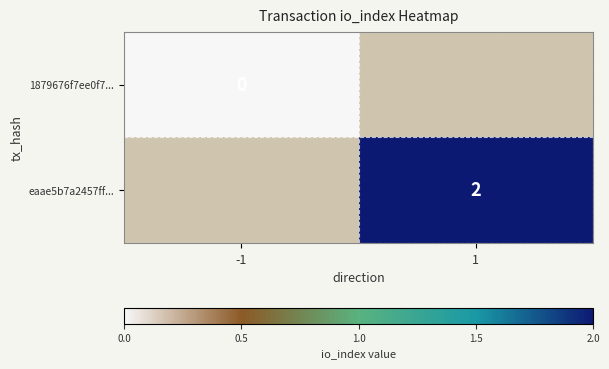

The value of eaae5b7a2457ff... at 1 is 2. True or false?

True